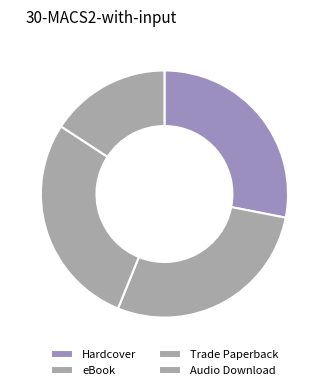

The Audio Download slice represents 16% of the pie. True or false?

True